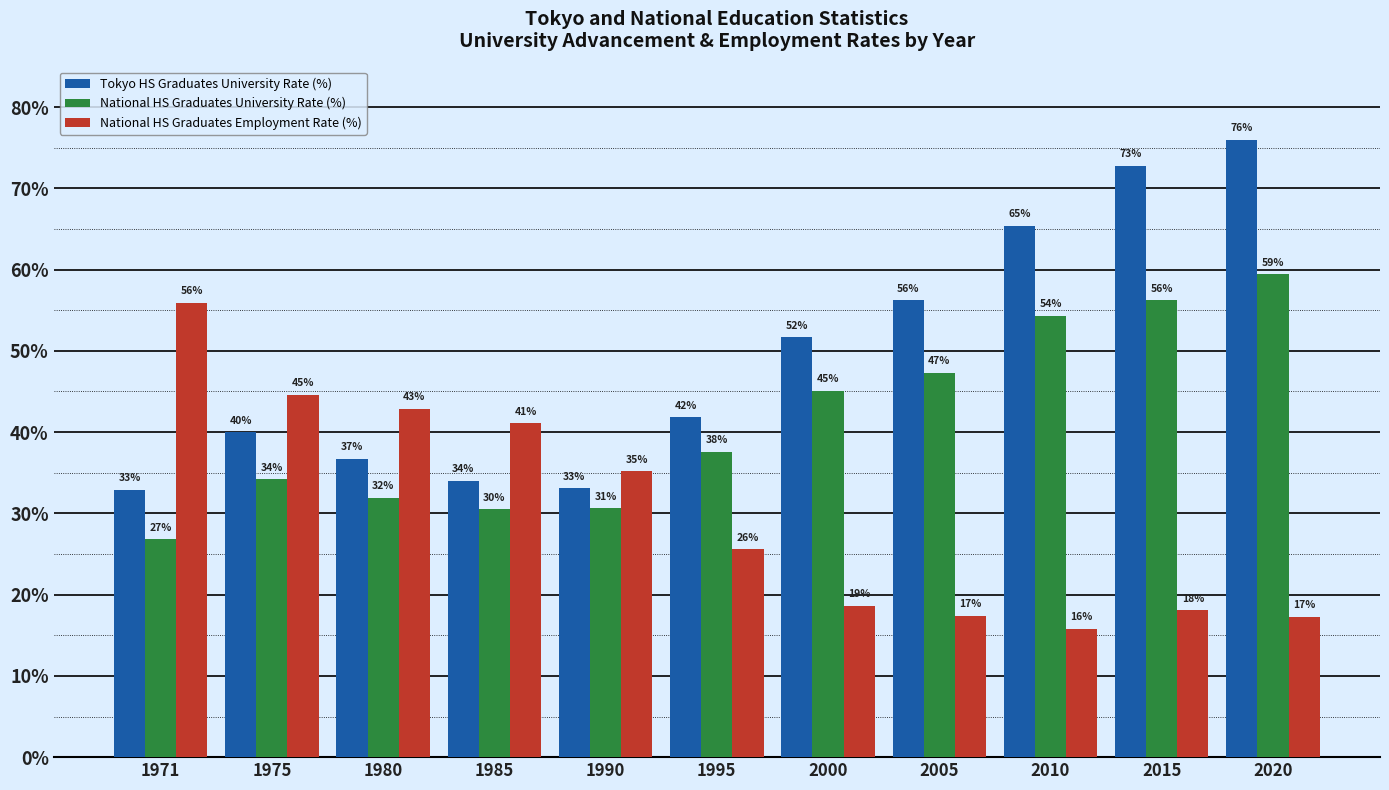

Rank the series at 2010 from highest to lowest value.

Tokyo HS Graduates University Rate (%), National HS Graduates University Rate (%), National HS Graduates Employment Rate (%)